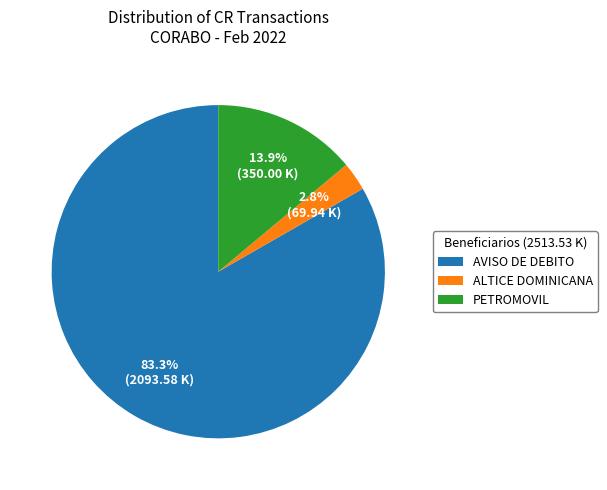

Count the number of slices in the pie.

3